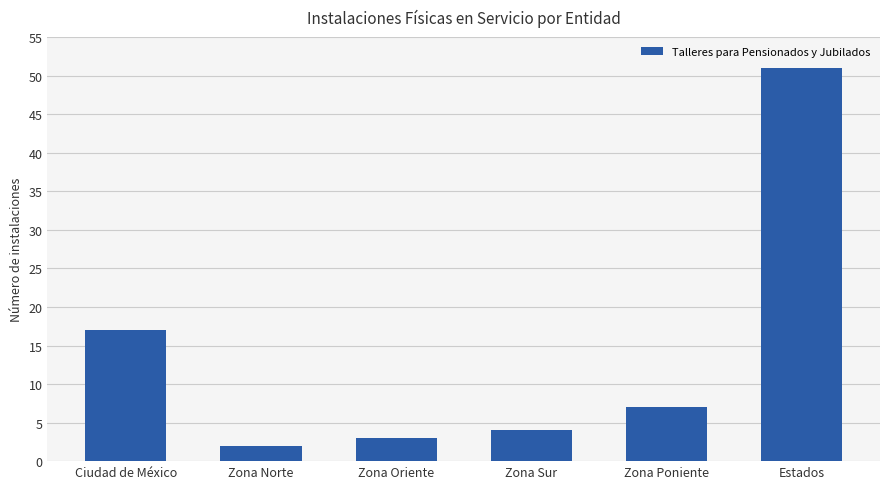

What is the label of the 4th bar from the right?

Zona Oriente